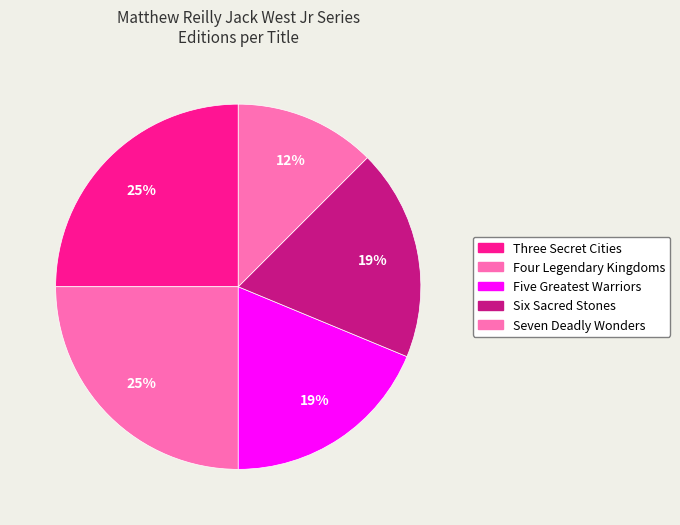

Which category has the biggest portion of the pie?

Three Secret Cities